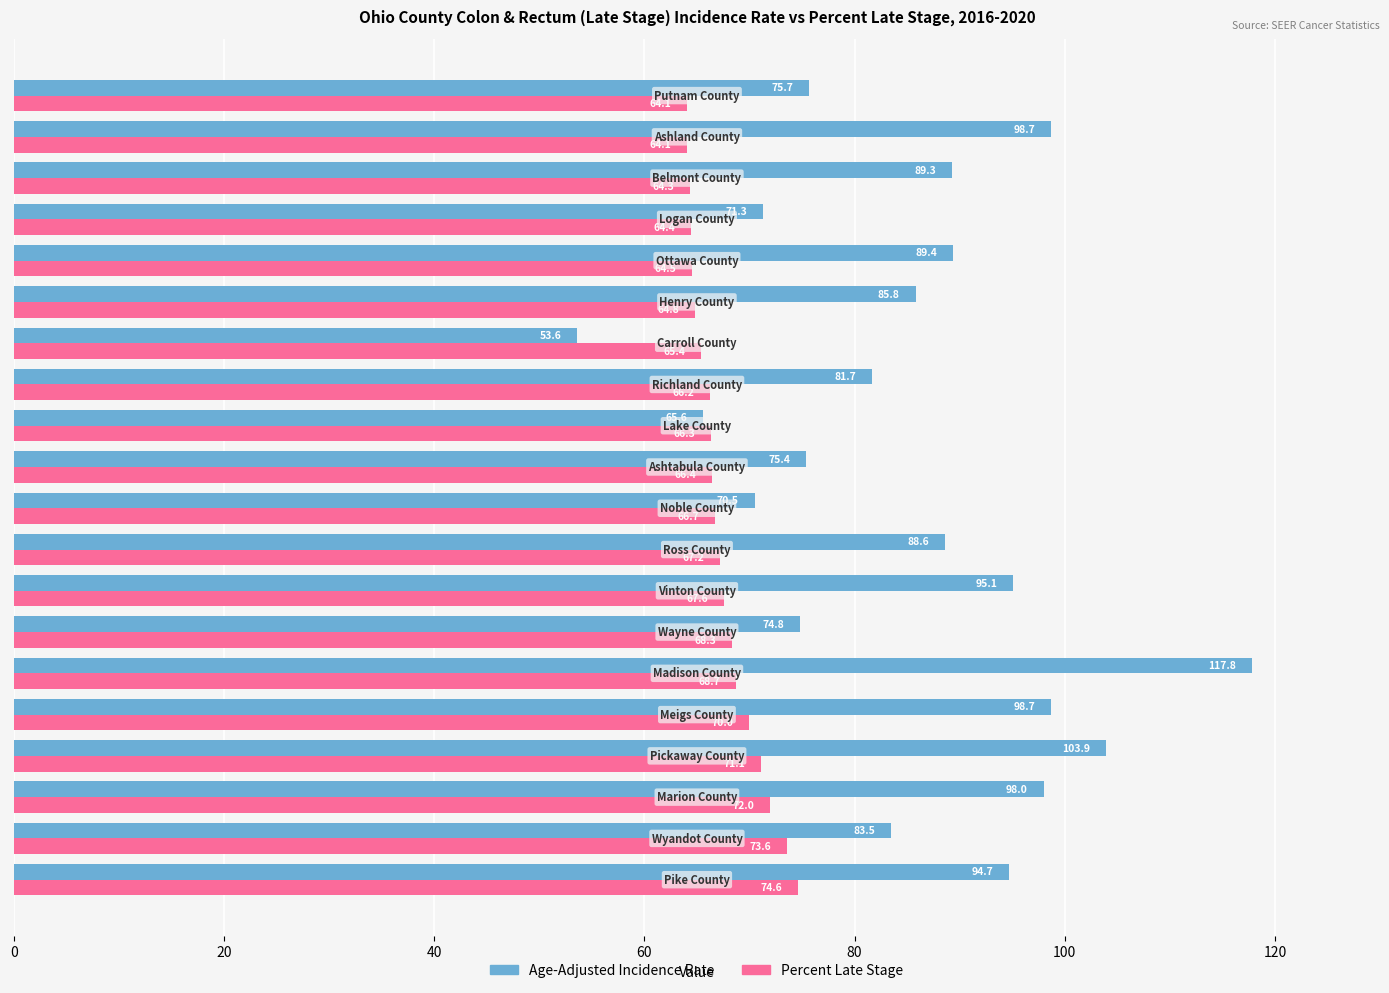

What is the difference between the maximum and minimum values in the Percent Late Stage series?

10.5